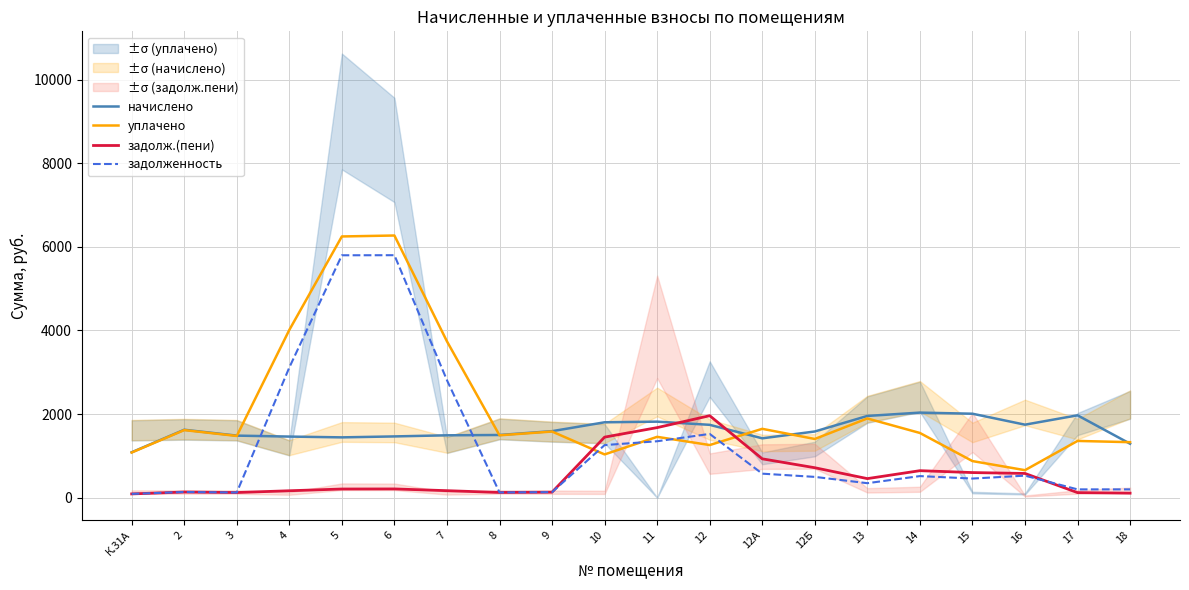

How many series are shown in this chart?

4